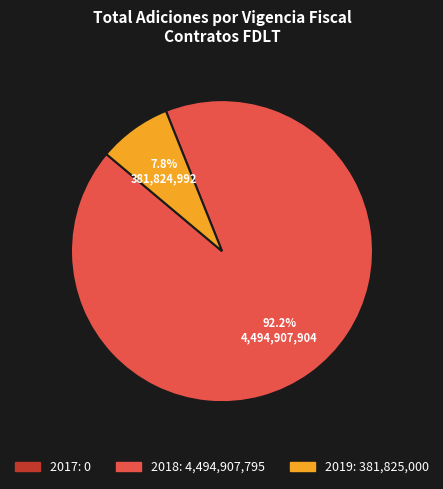

To the nearest percent, what is the average slice percentage?

33%